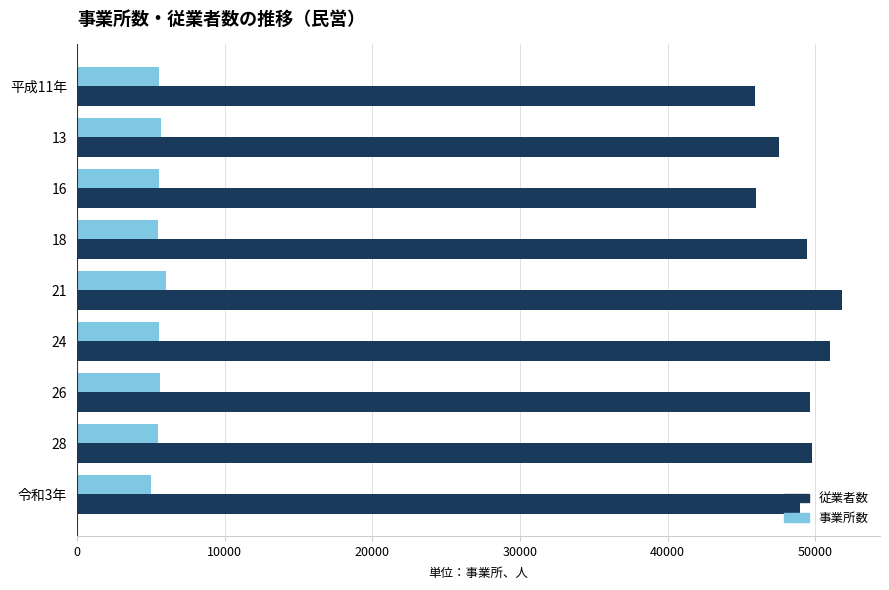

What is the maximum value for 事業所数?

6058